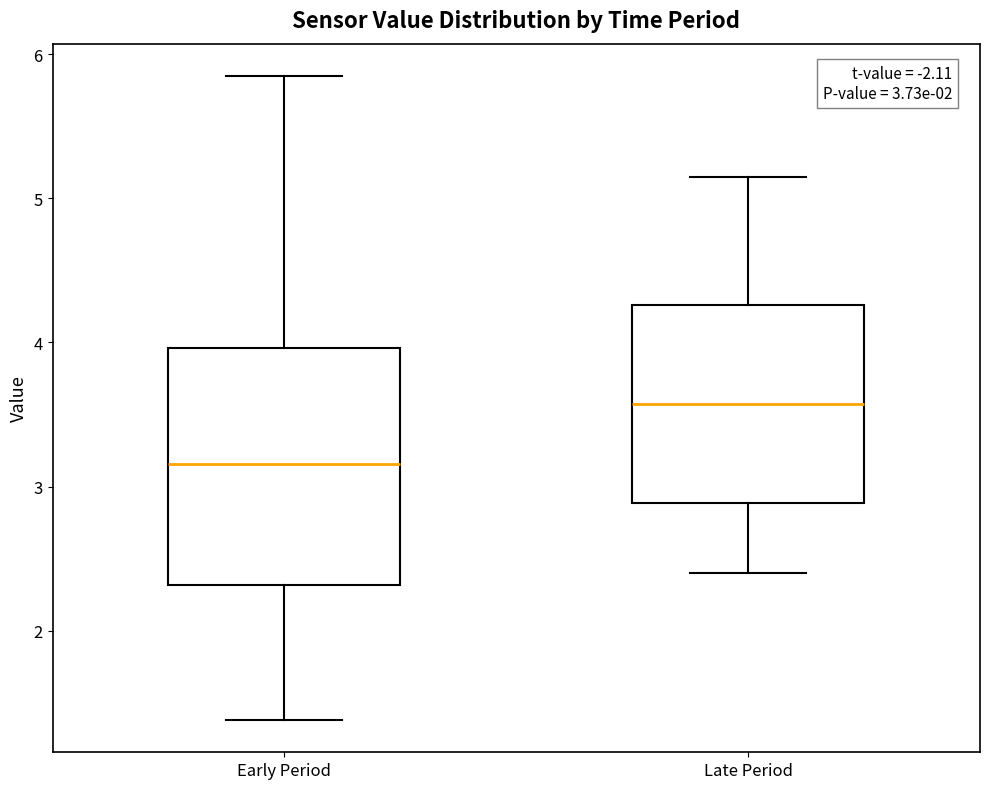

Which box's median line is the lowest?

Early Period